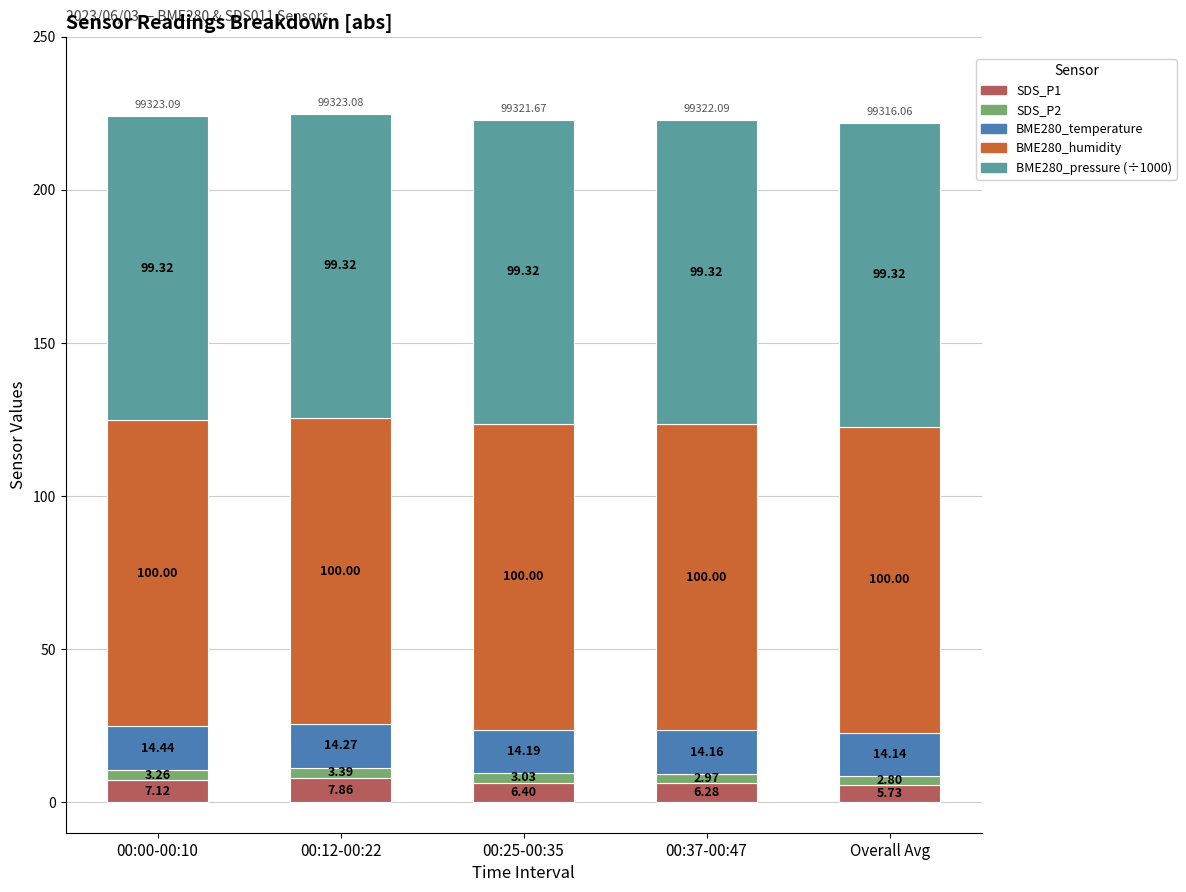

What is the total value across all series at Overall Avg?

222.0